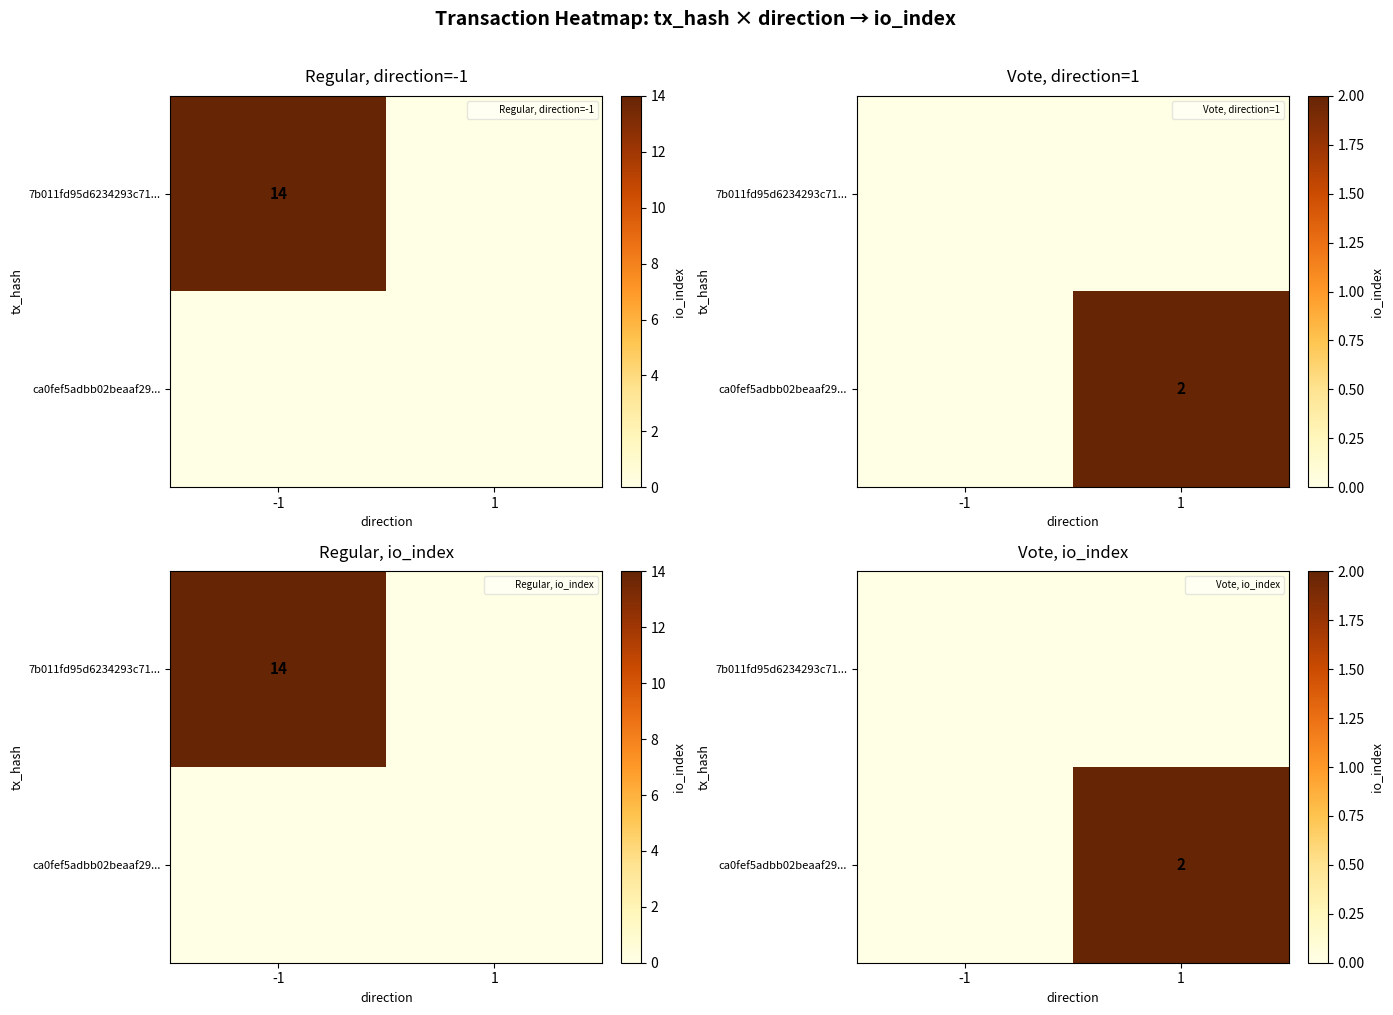

List the labels in order of 7b011fd95d6234293c71... value, largest first.

-1, 1